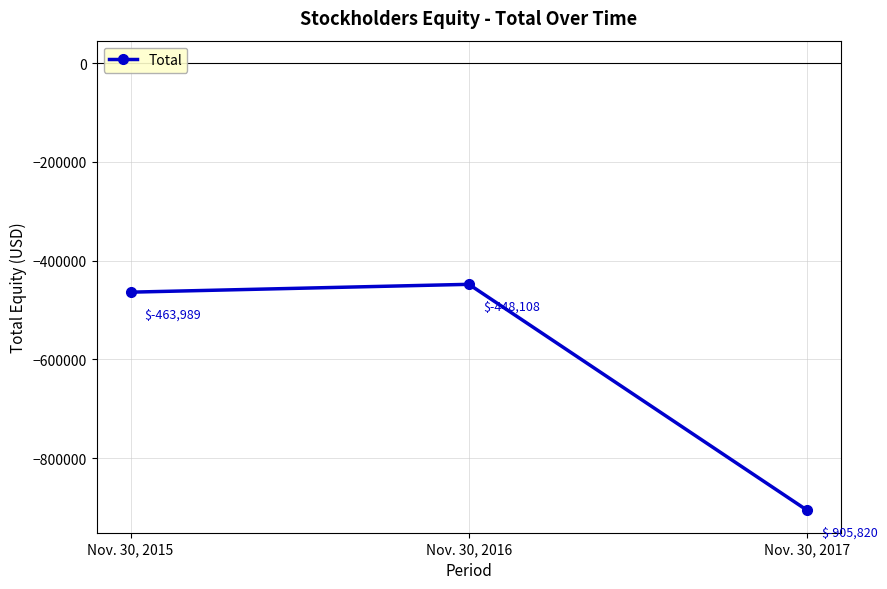

List the labels in order of value, smallest first.

Nov. 30, 2017, Nov. 30, 2015, Nov. 30, 2016